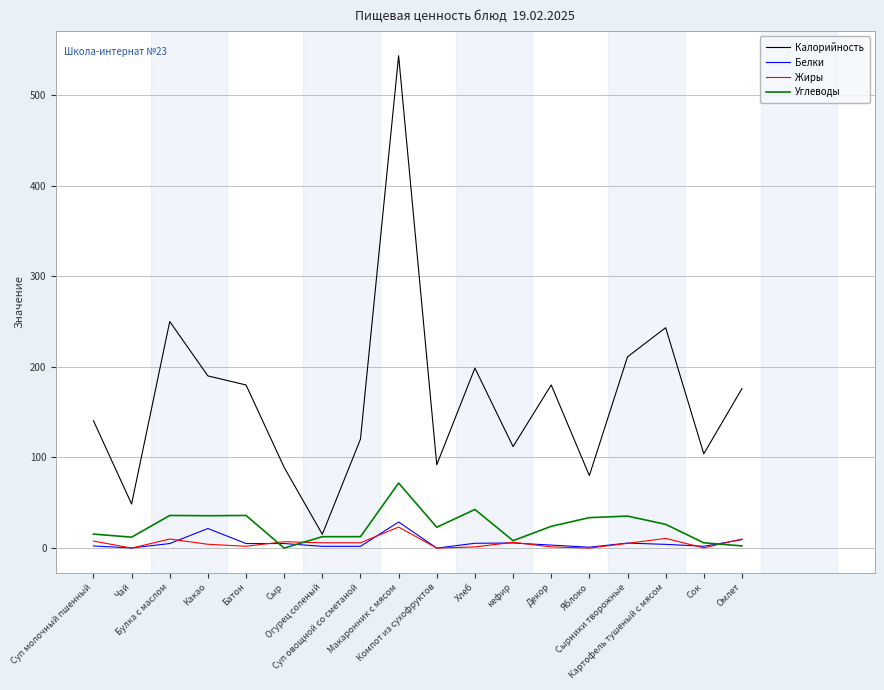

True or false: Жиры and Углеводы intersect in this chart.

True